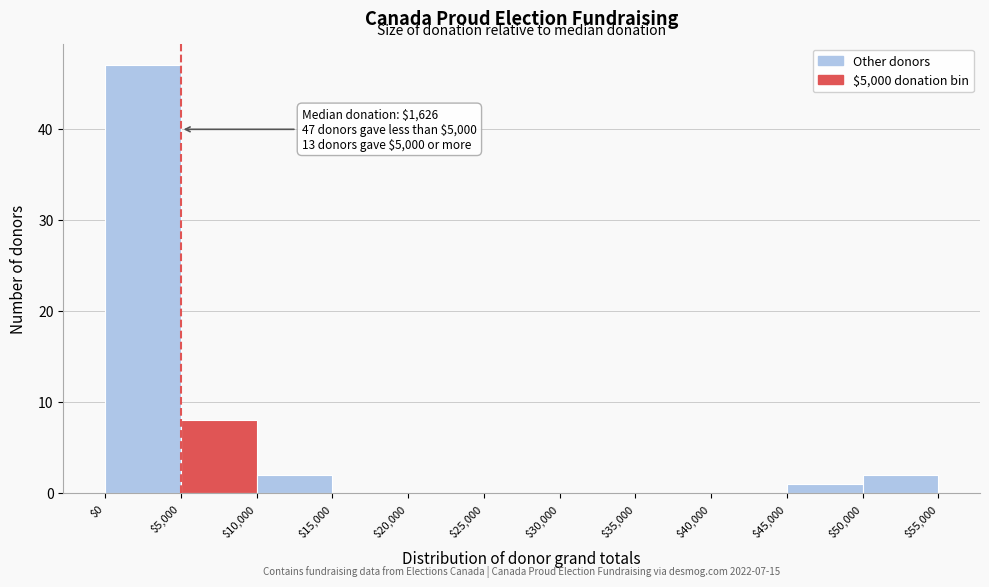

Over which range of the x-axis is the bar tallest?

$0 to $5,000